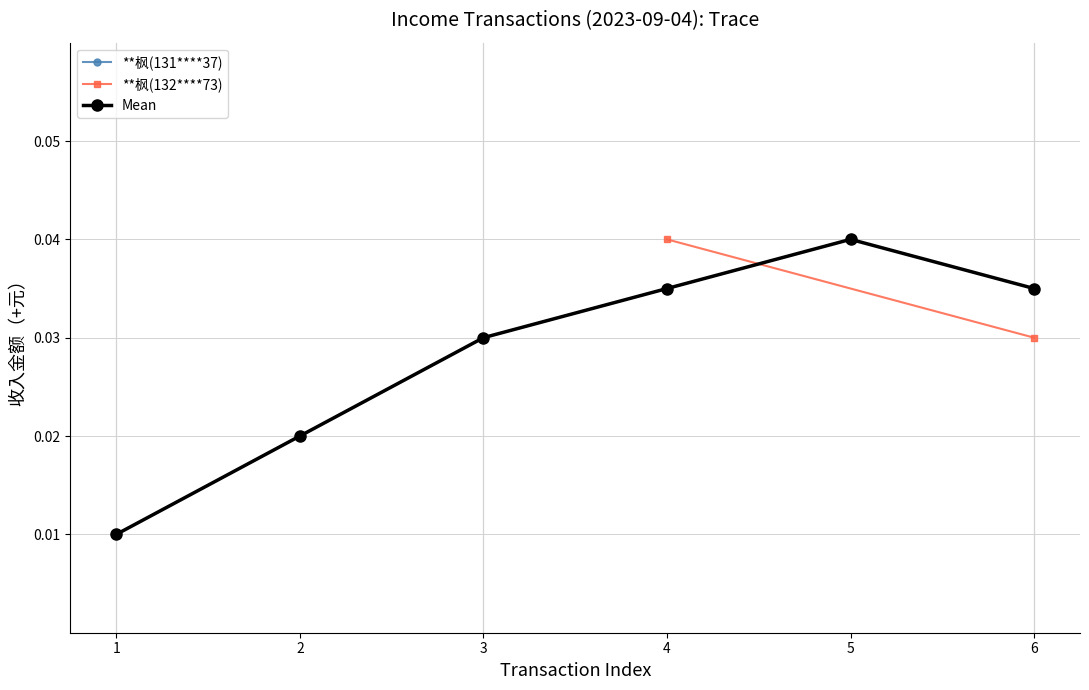

How many **枫(131****37) values are between 0 and 1?

4